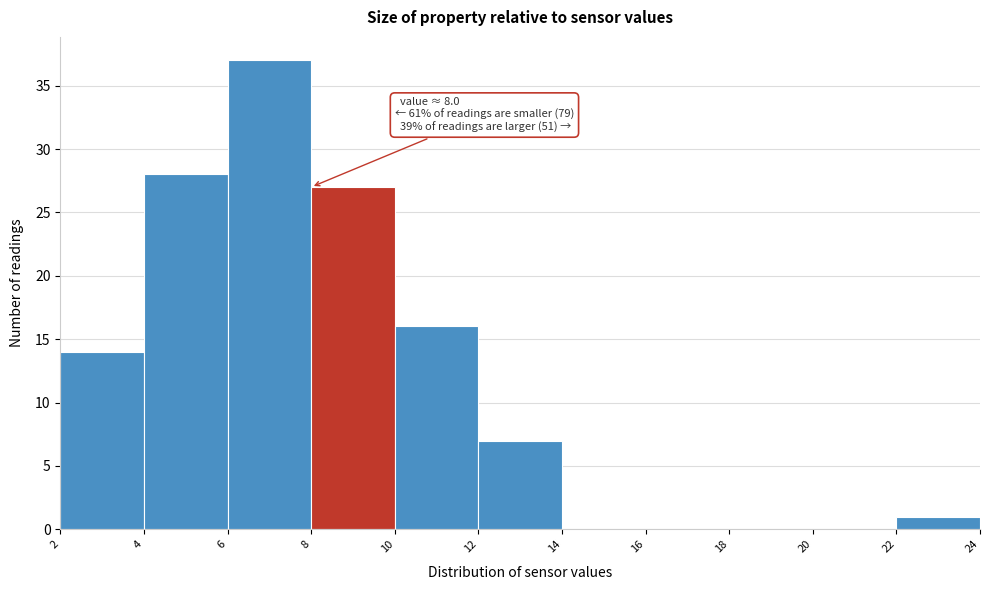

Which range on the x-axis has the tallest bar?

6 to 8